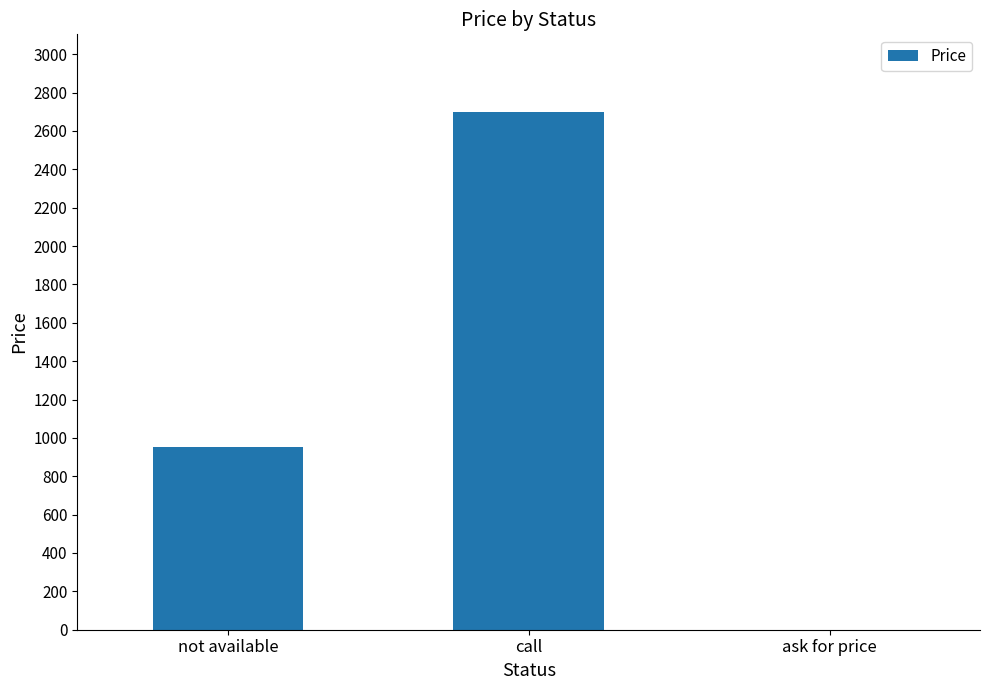

What is the sum of all values?

3651.0